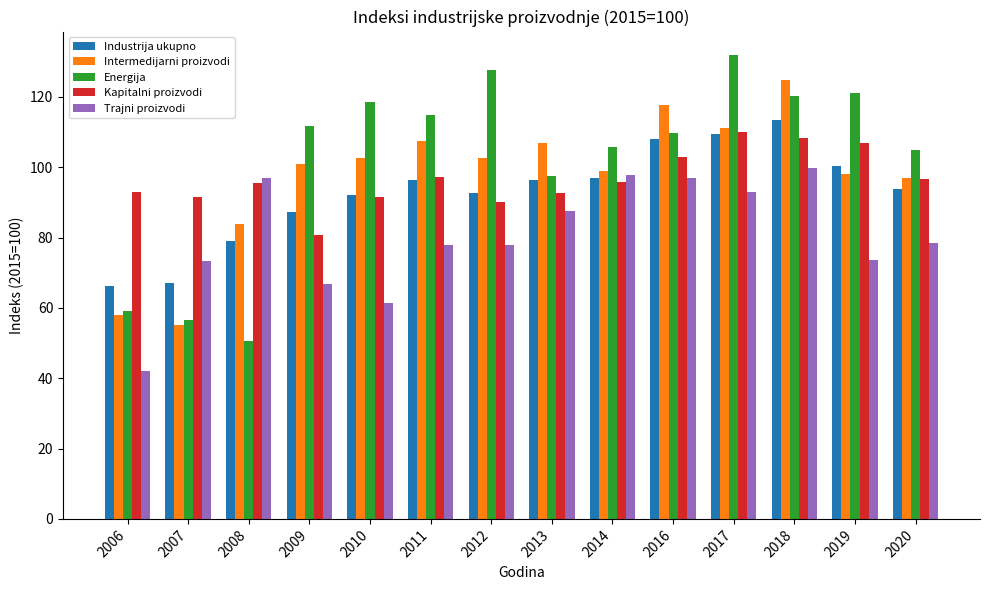

The Industrija ukupno series shows 40.4 at 2012. True or false?

False